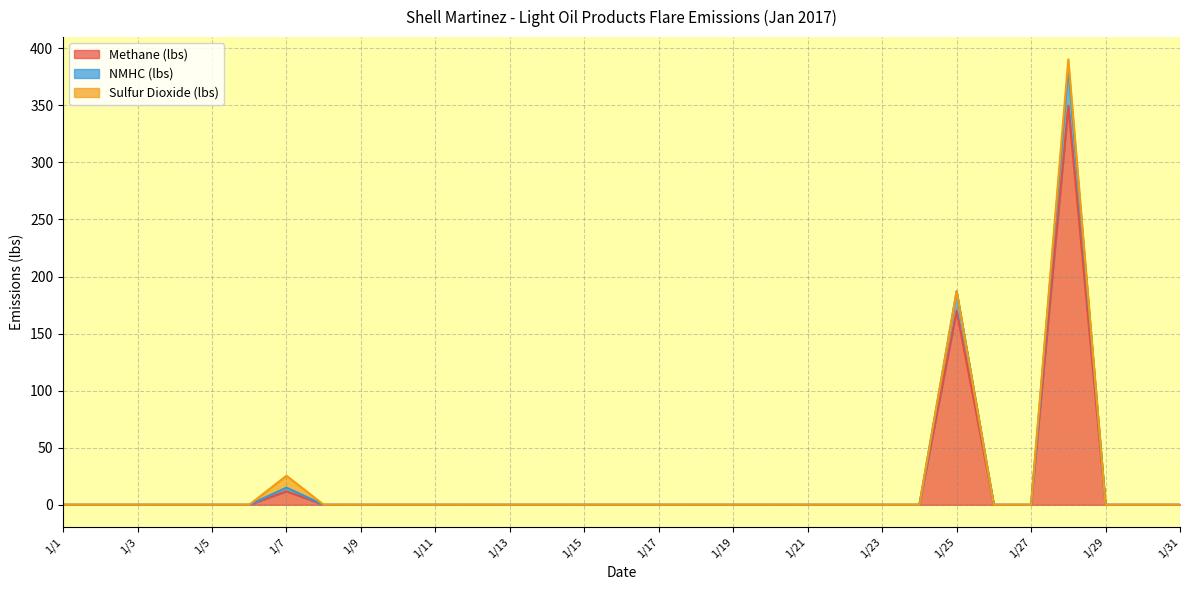

The Methane (lbs) series shows 0.0 at 1/9. True or false?

True